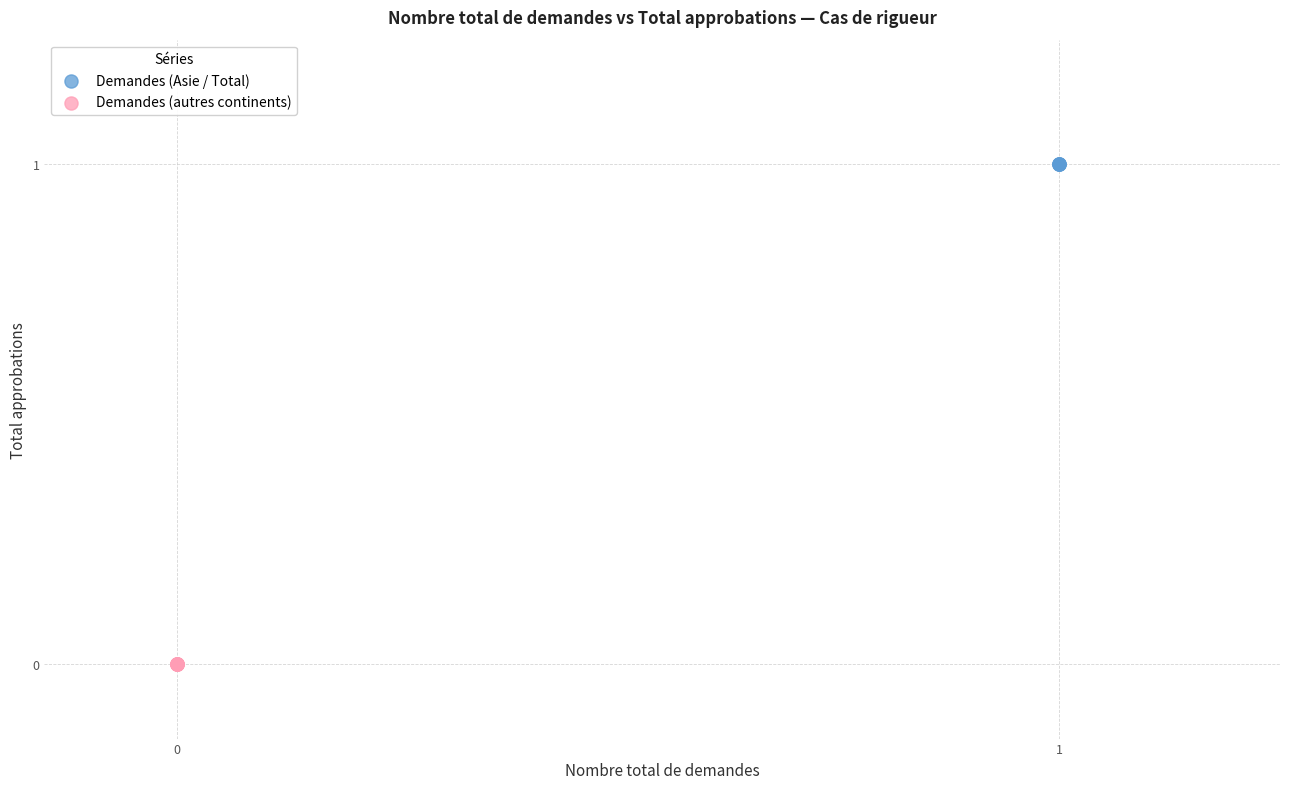

What are all the series names shown in the legend?

Demandes (Asie / Total), Demandes (autres continents)